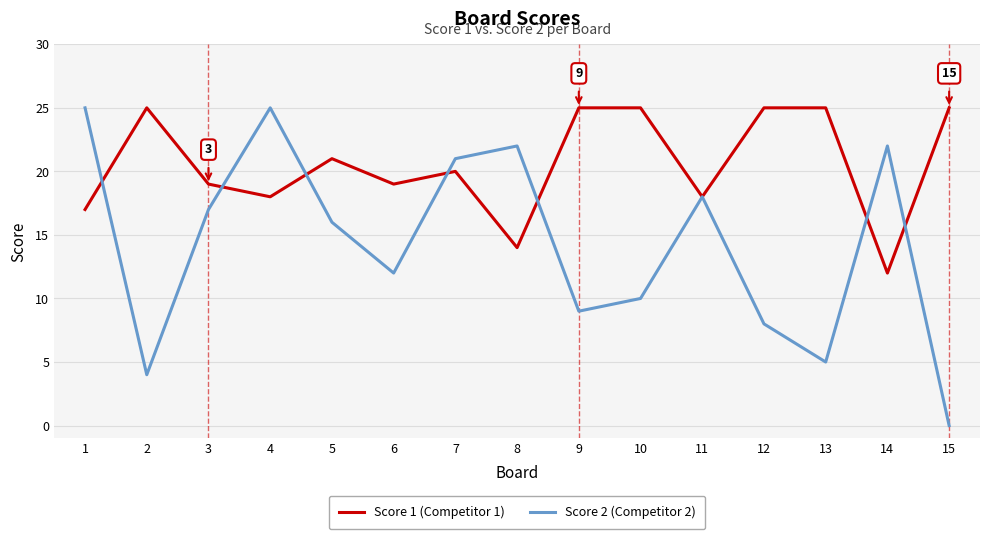

What is the total value across all series at 1?

42